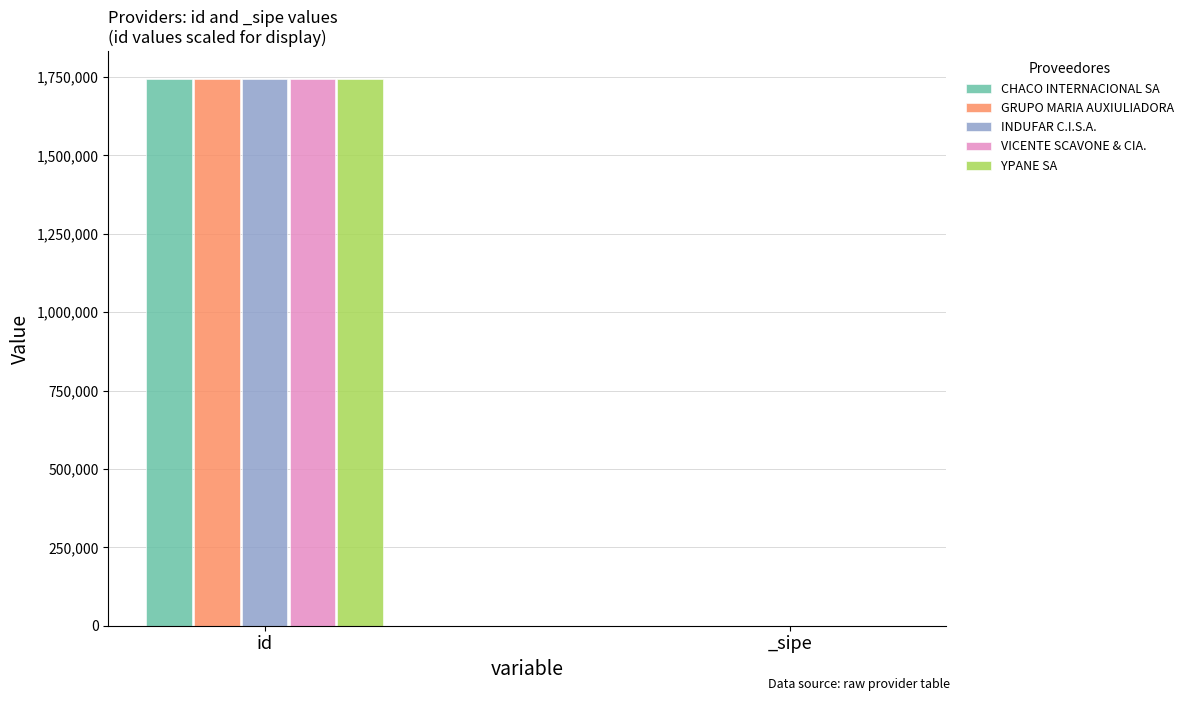

Reading left to right, extract all data points from this chart.

CHACO INTERNACIONAL SA: 1744742	1
GRUPO MARIA AUXIULIADORA: 1744741	1
INDUFAR C.I.S.A.: 1744739	1
VICENTE SCAVONE & CIA.: 1744743	1
YPANE SA: 1744740	1